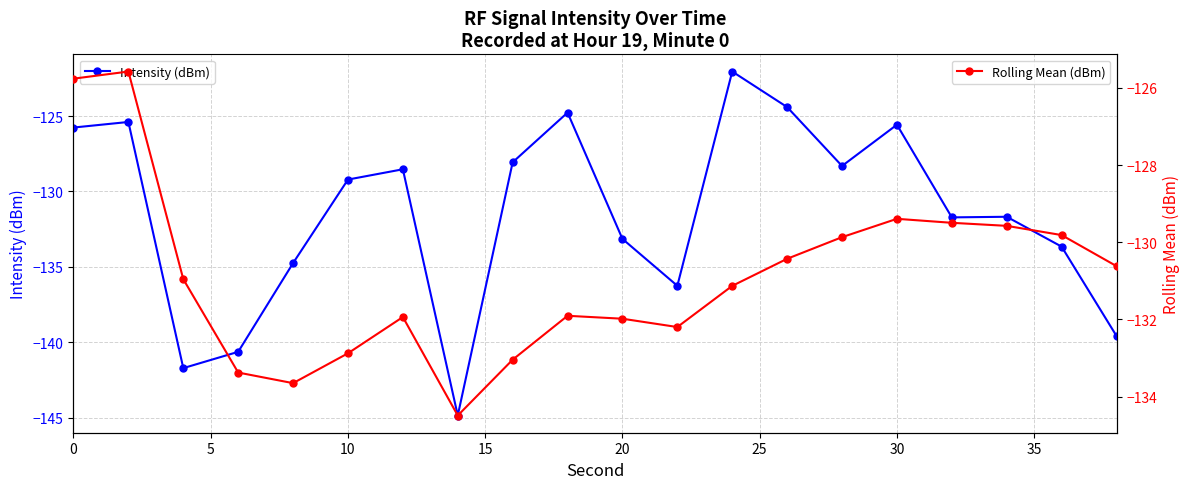

True or false: Intensity (dBm) has more than 1 interior local peaks.

True